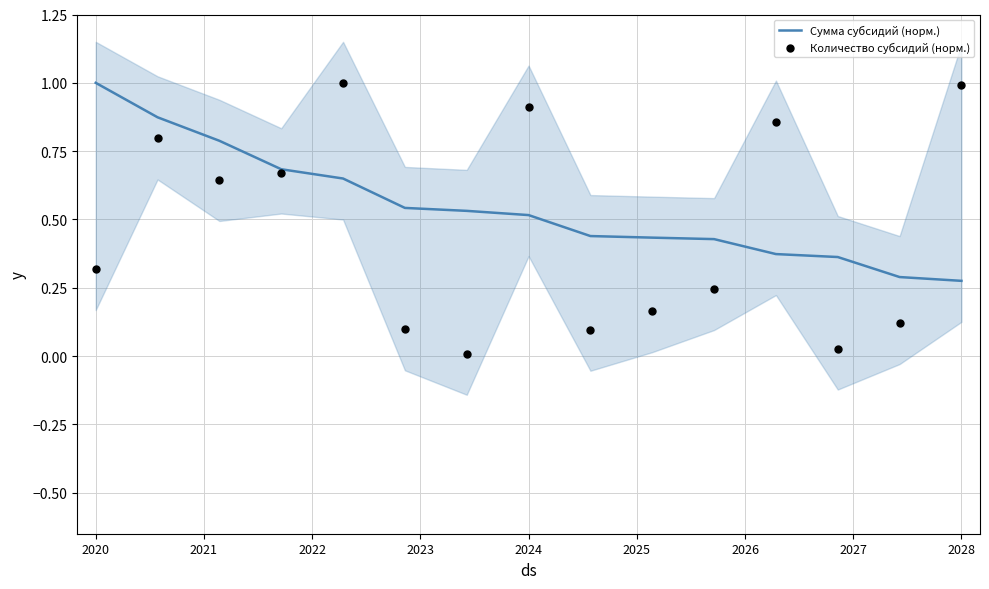

At how many categories does at least one series exceed 0?

15